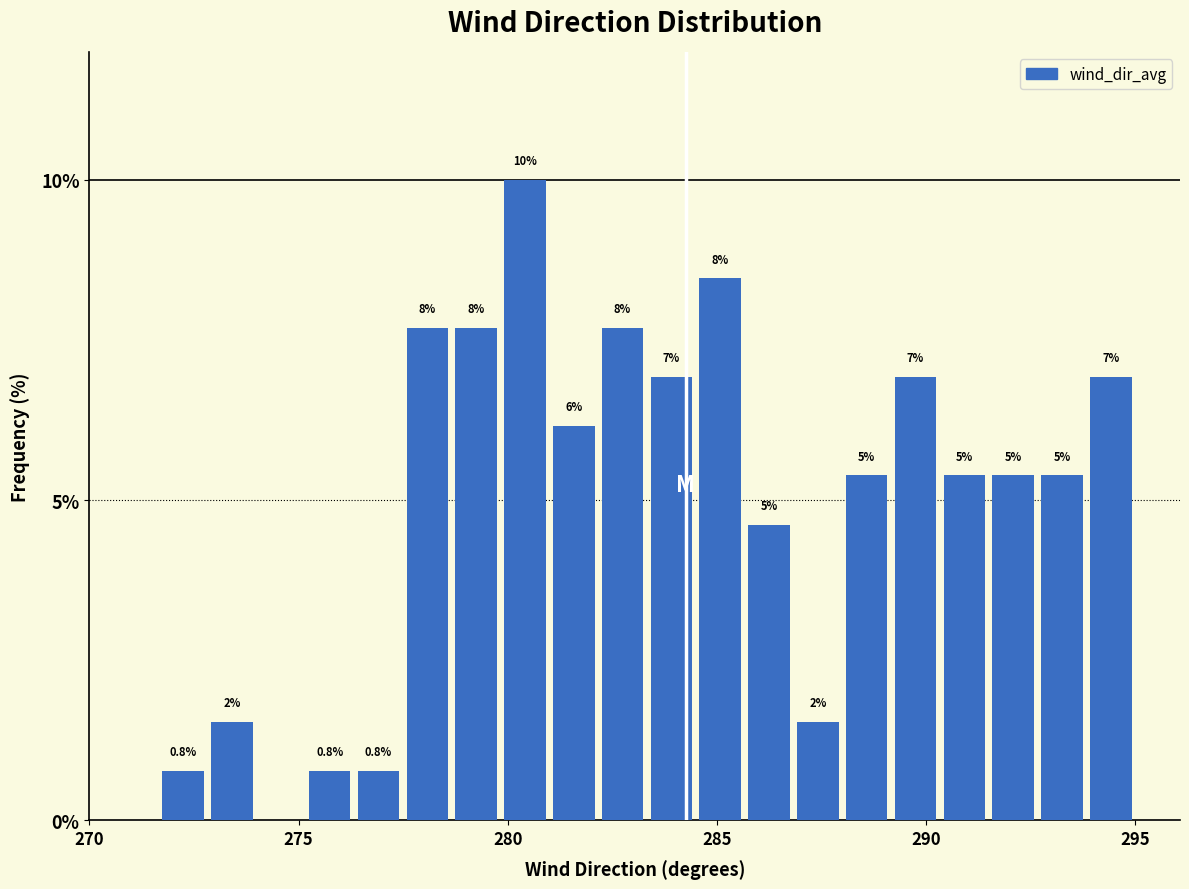

Around what value on the x-axis is the tallest bar? Give the approximate position of its centre, as read against the axis.

280.5